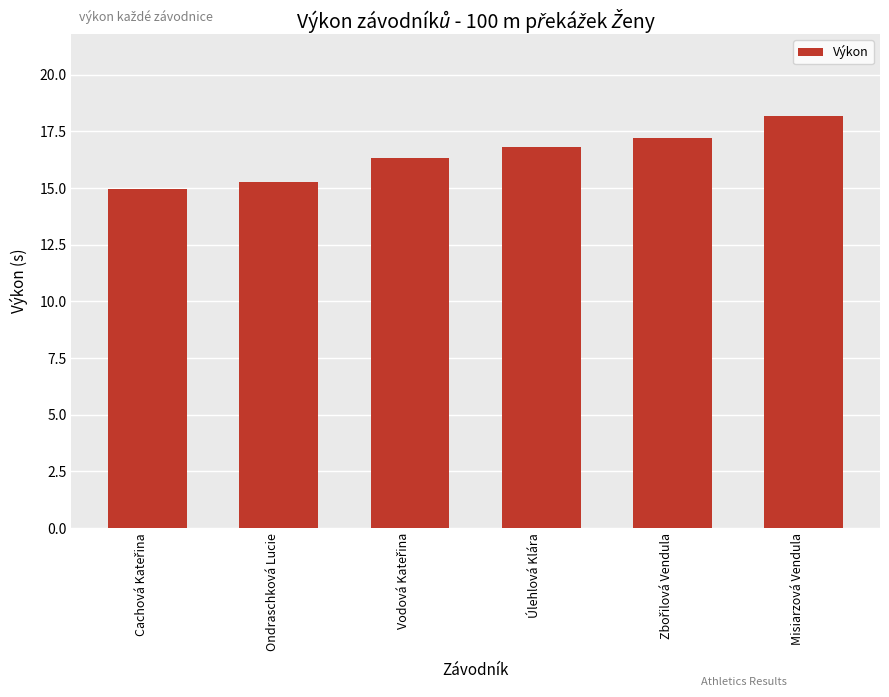

What is the minimum value shown in the chart?

15.0